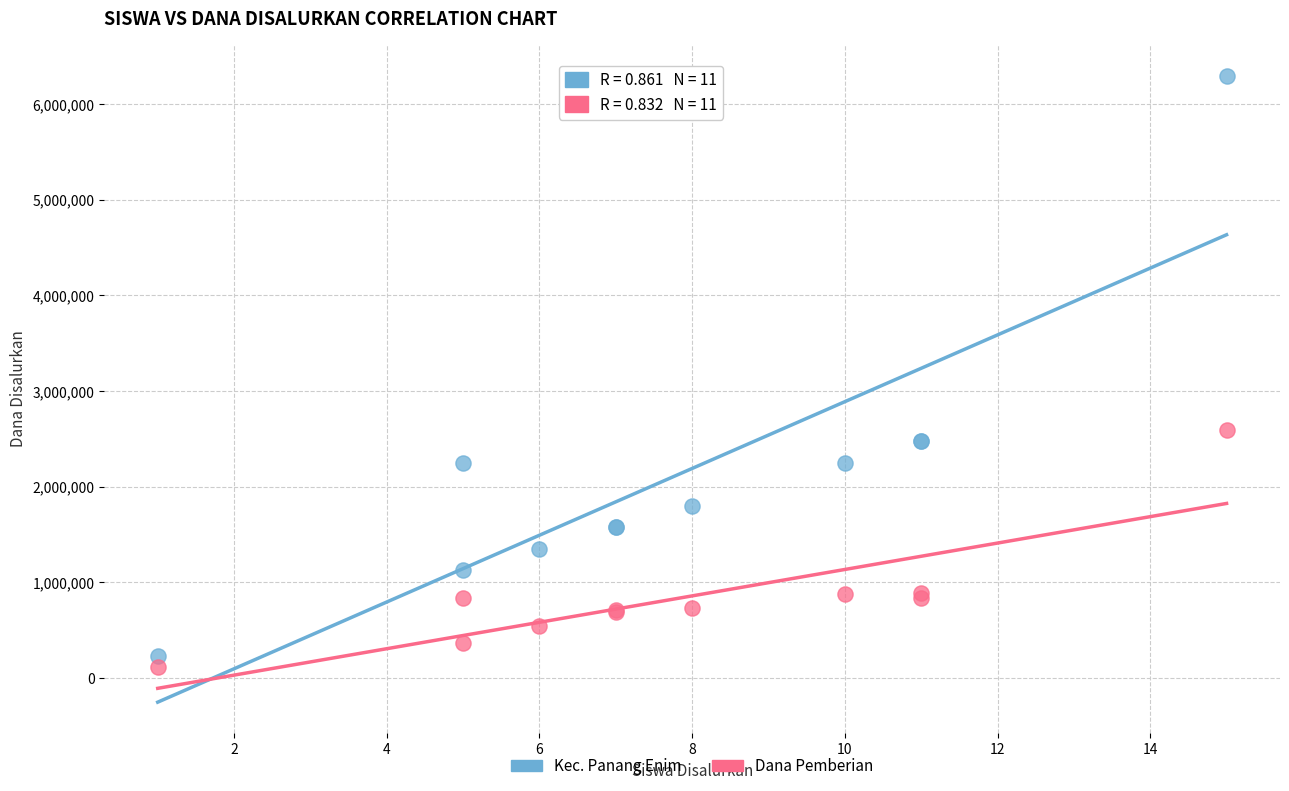

Which series contains the highest Y value?

Kec. Panang Enim